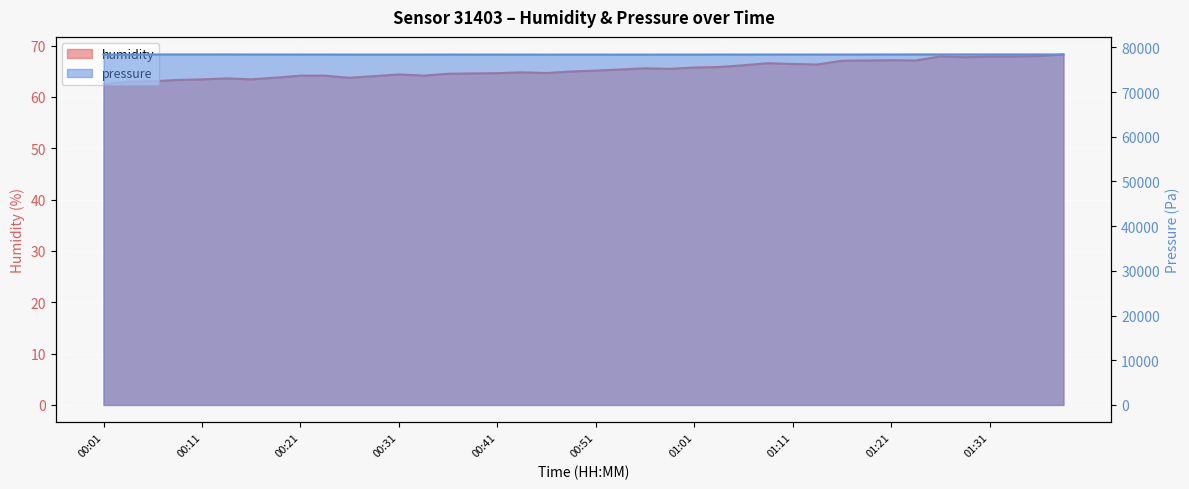

Rank the series at 00:34 from lowest to highest value.

humidity, pressure